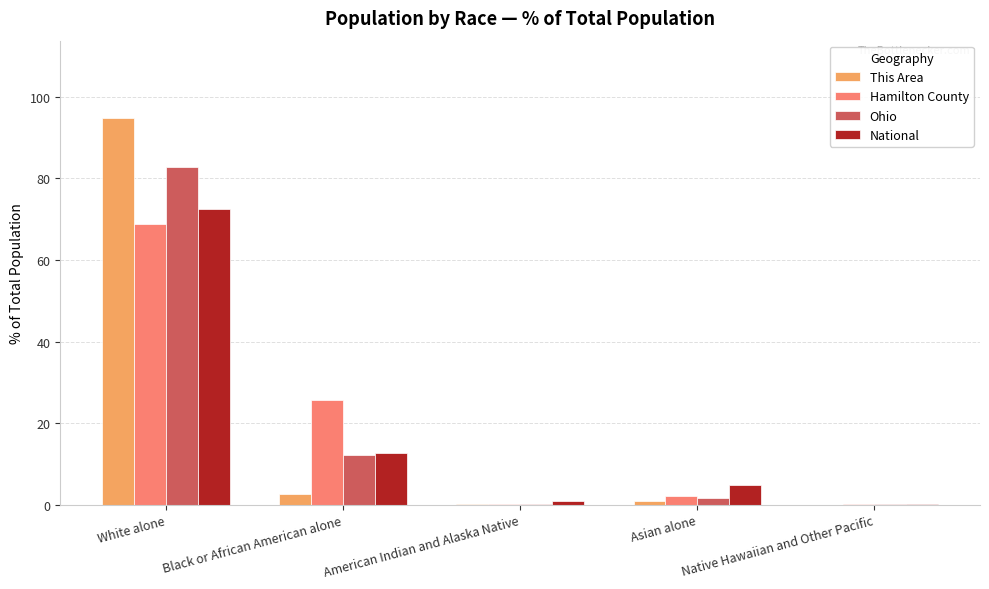

At which label does National first exceed 4?

White alone